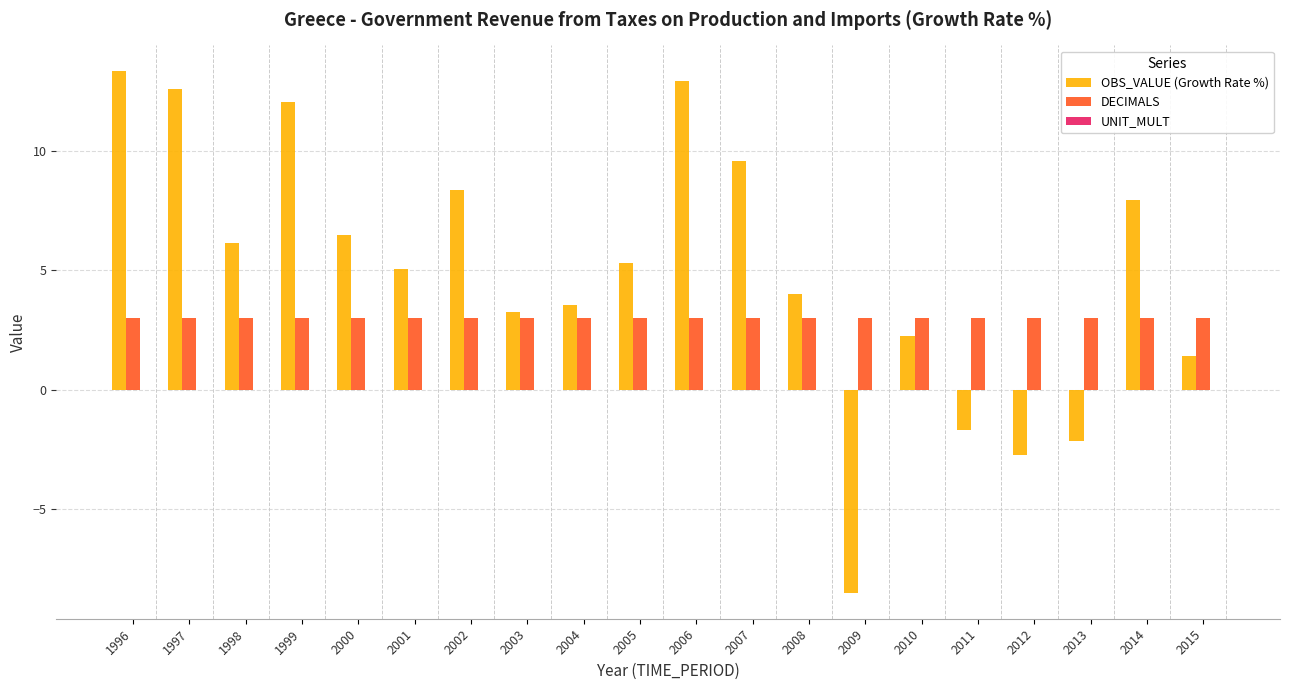

The DECIMALS series shows 3.0 at 1996. True or false?

True